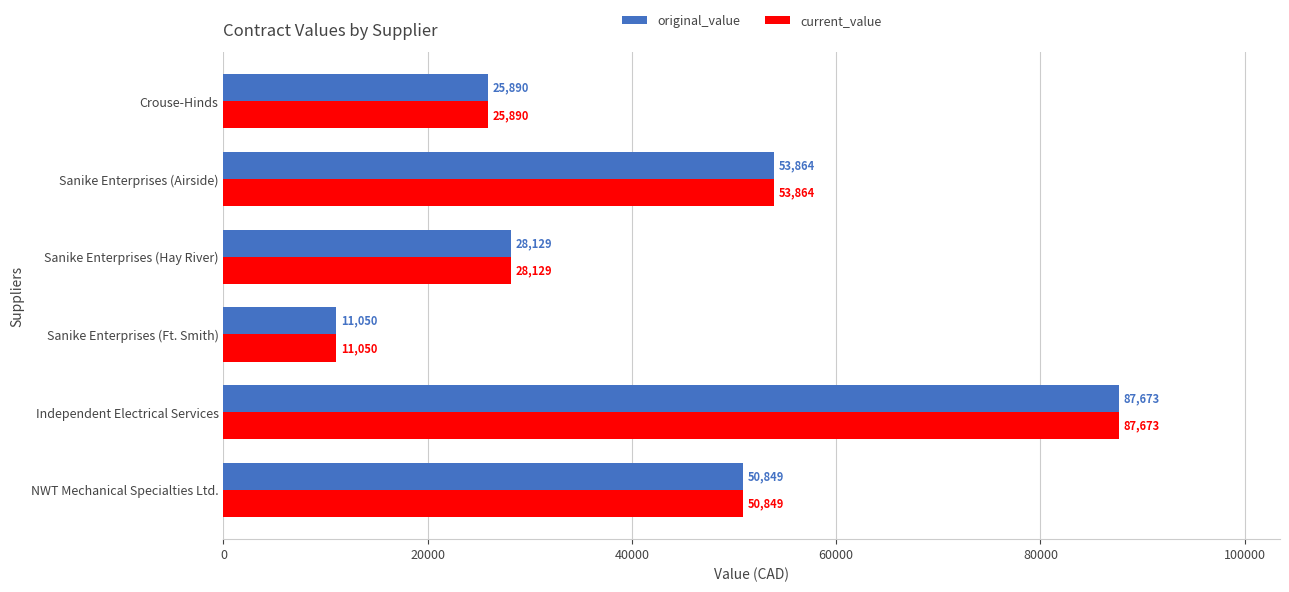

What is the average value of the current_value series?

42909.1